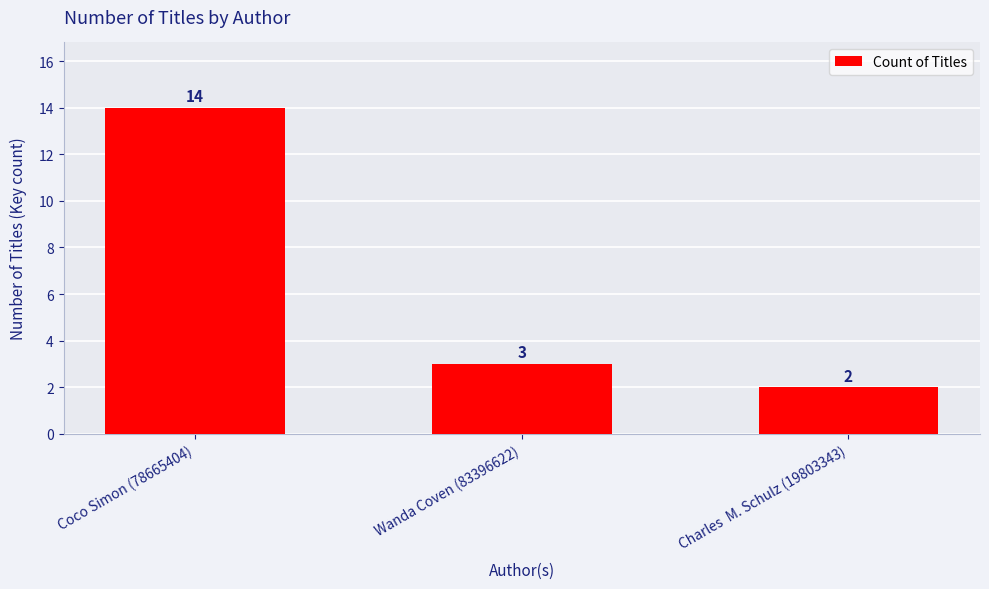

What is the change in value from Wanda Coven (83396622) to Charles  M. Schulz (19803343)?

-1